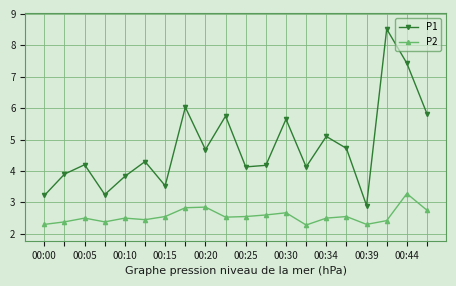

How many P2 values are between 2 and 3?

19